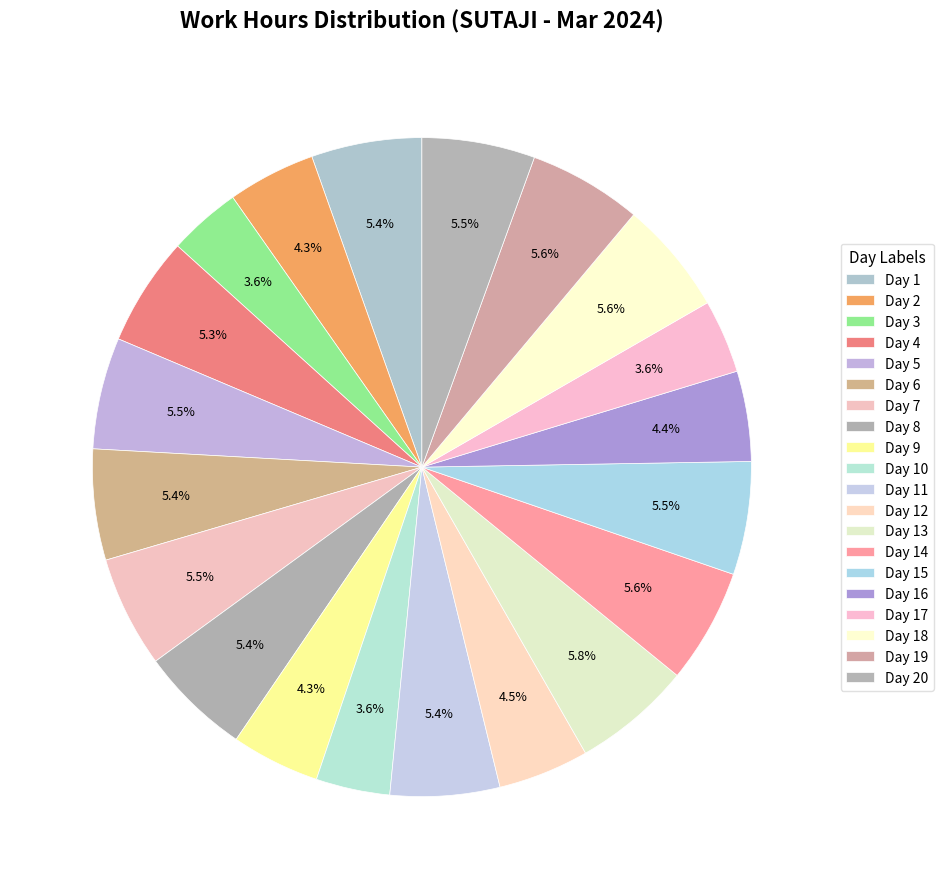

Count the number of slices in the pie.

20